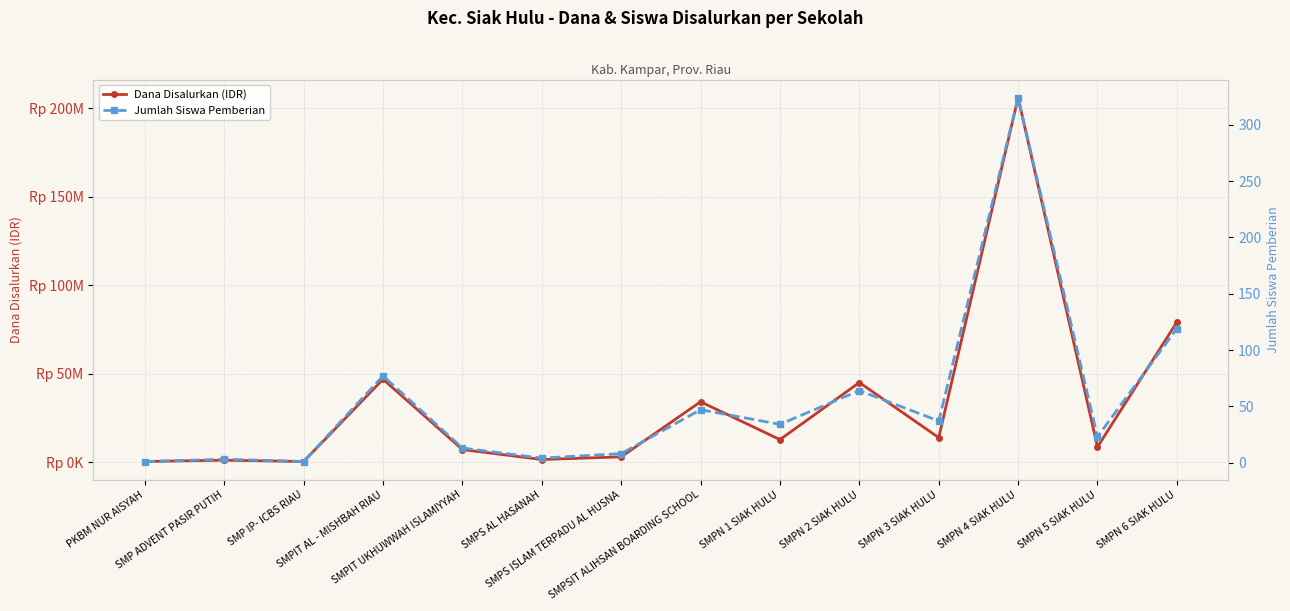

At SMPN 5 SIAK HULU, list the series in order from largest to smallest.

Dana Disalurkan (IDR), Jumlah Siswa Pemberian